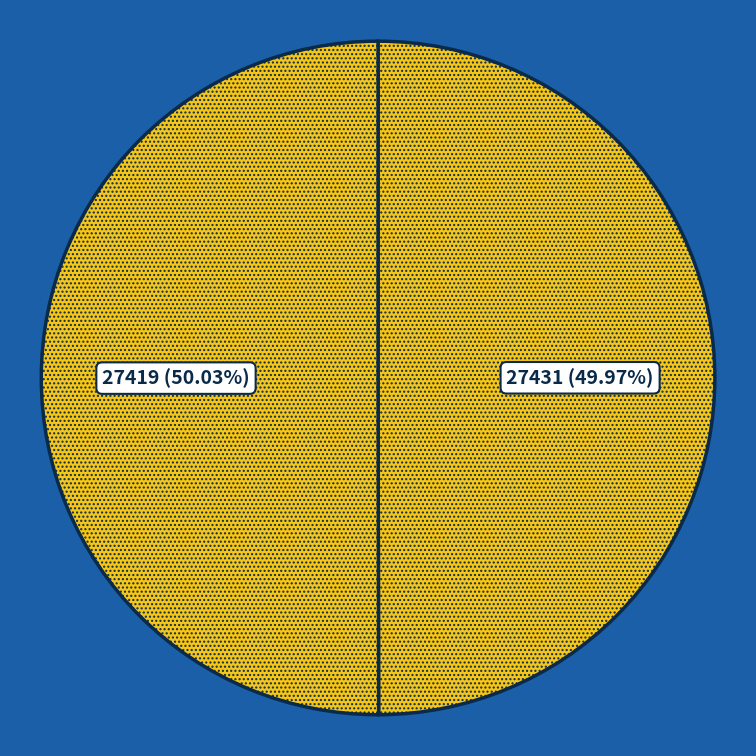

Which category has the smallest portion of the pie?

27431